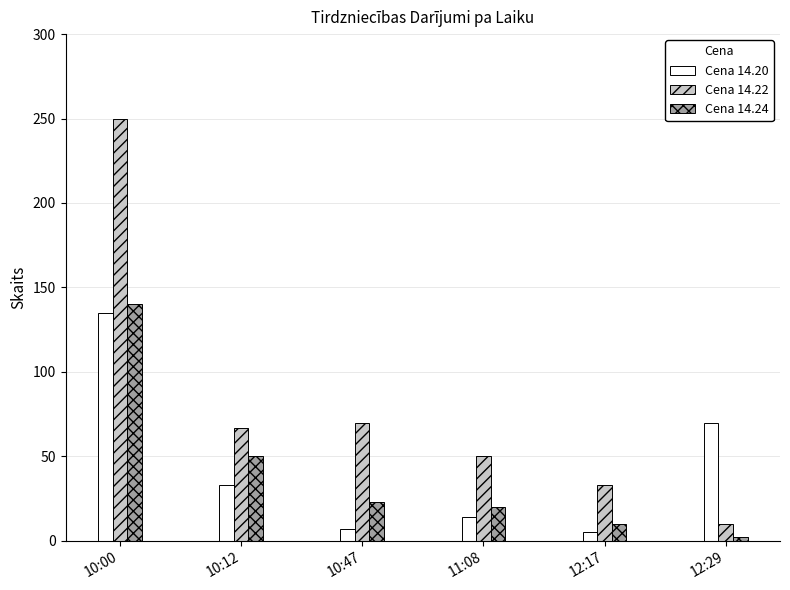

Reading left to right, what are all the values shown in this chart?

Cena 14.20: 10:00=135	10:12=33	10:47=7	11:08=14	12:17=5	12:29=70
Cena 14.22: 10:00=250	10:12=67	10:47=70	11:08=50	12:17=33	12:29=10
Cena 14.24: 10:00=140	10:12=50	10:47=23	11:08=20	12:17=10	12:29=2